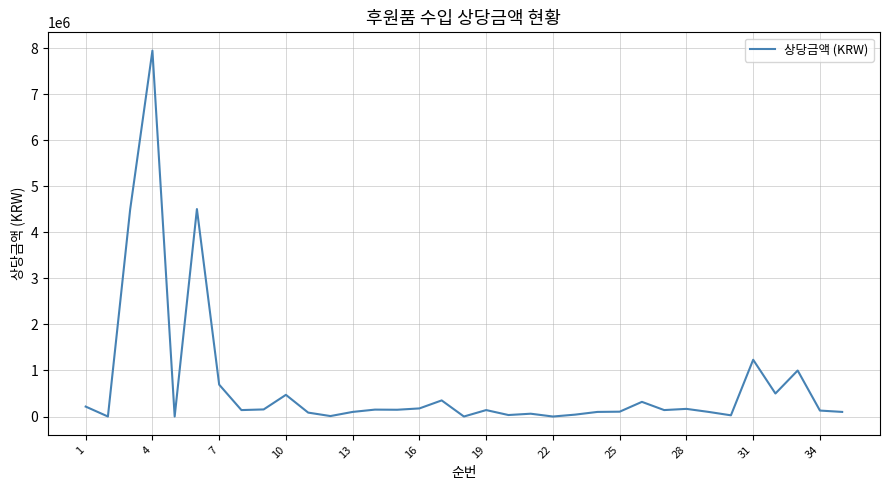

How many distinct data groups are displayed?

1